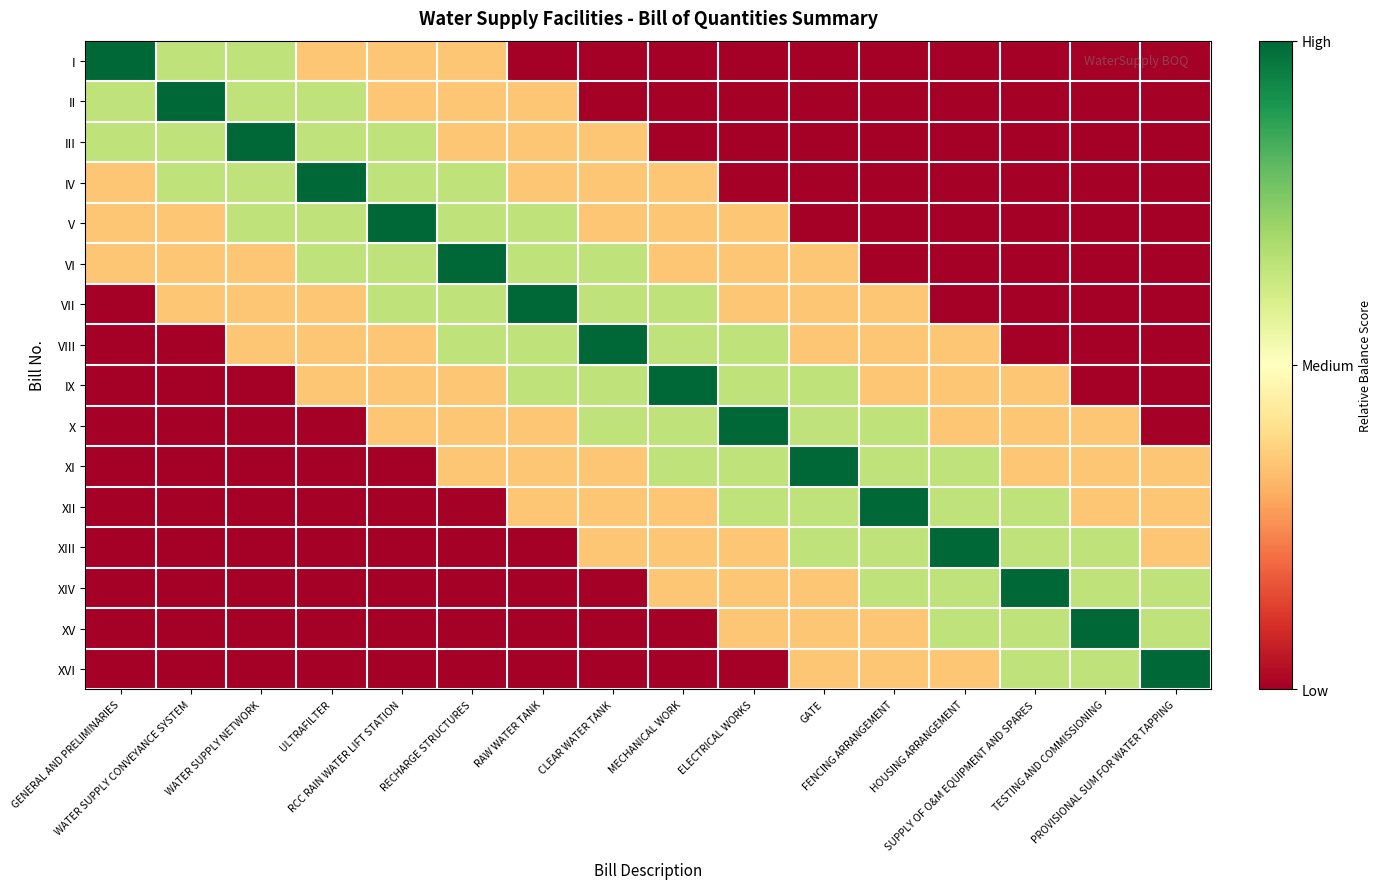

What is the spread (max minus min) of values at WATER SUPPLY NETWORK?

1.0